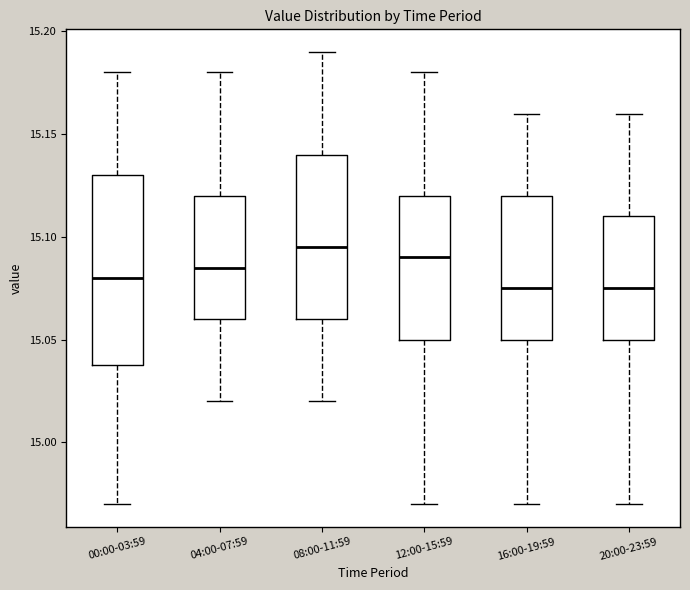

Where does the median line of the box for 12:00-15:59 sit on the y-axis? The values are not printed on the chart, so give them approximately, as read against the axis.

15.090